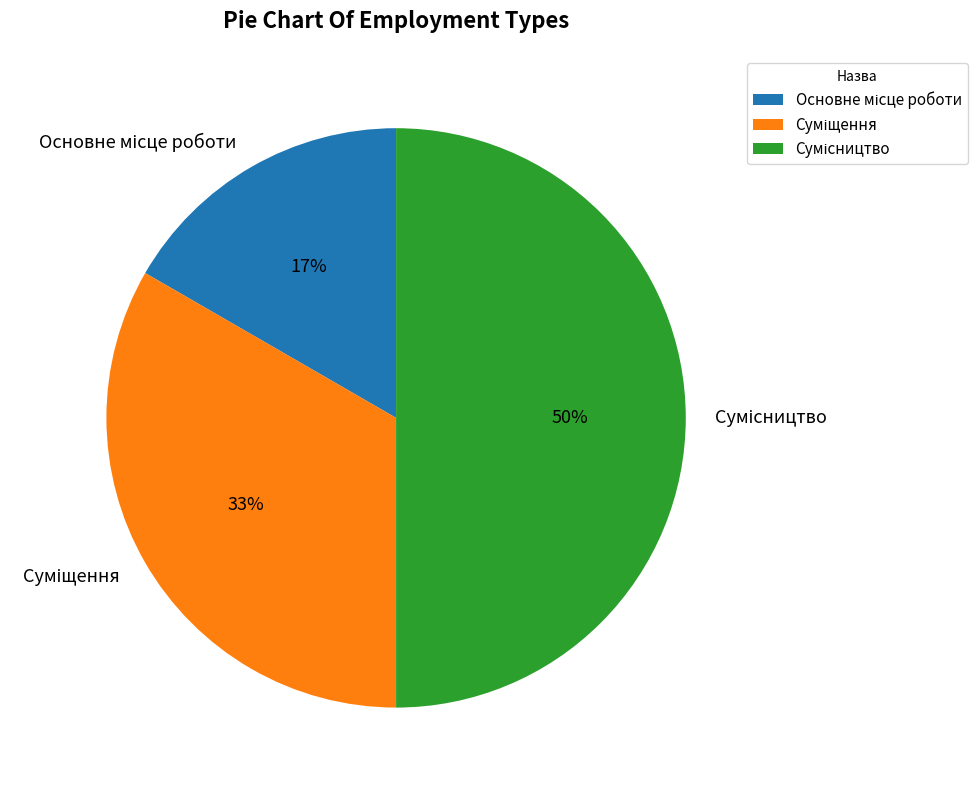

To the nearest percent, what is the difference between the largest and smallest slice percentages?

33%